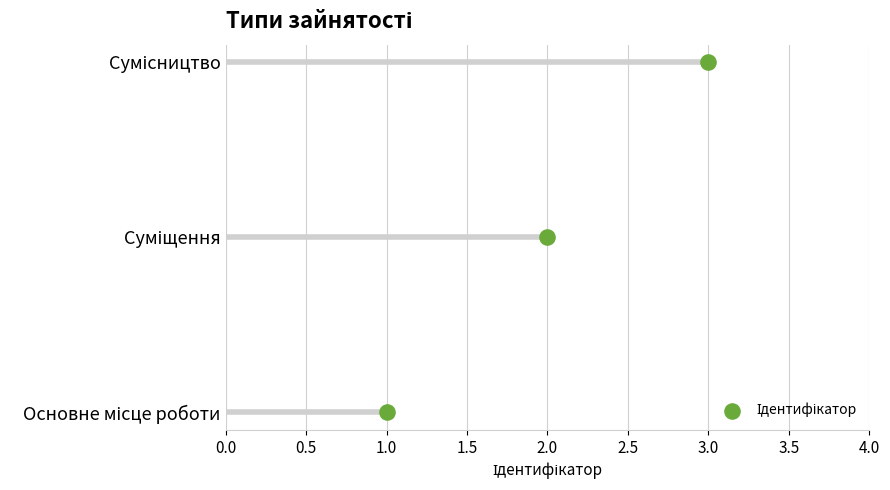

What is the change in value from 2.0 to 3.0?

+1